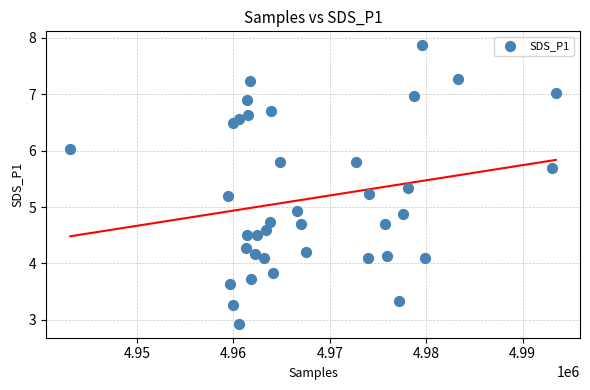

What Y value in the scatter plot is closest to 5?

4.9